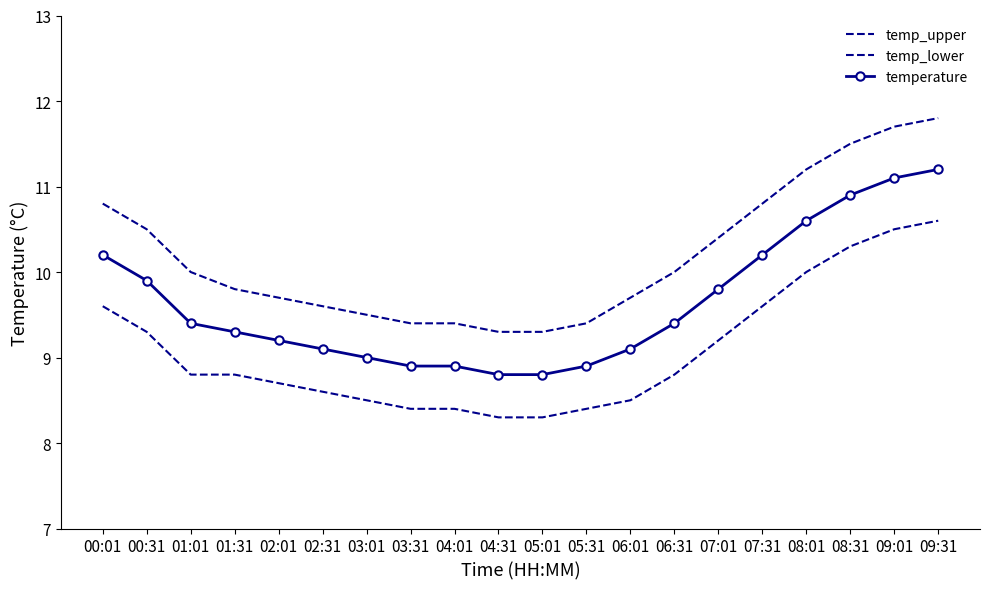

Reading left to right, transcribe all the data shown in this chart.

temp_upper: 00:01=10.8	00:31=10.5	01:01=10.0	01:31=9.8	02:01=9.7	02:31=9.6	03:01=9.5	03:31=9.4	04:01=9.4	04:31=9.3	05:01=9.3	05:31=9.4	06:01=9.7	06:31=10.0	07:01=10.4	07:31=10.8	08:01=11.2	08:31=11.5	09:01=11.7	09:31=11.8
temp_lower: 00:01=9.6	00:31=9.3	01:01=8.8	01:31=8.8	02:01=8.7	02:31=8.6	03:01=8.5	03:31=8.4	04:01=8.4	04:31=8.3	05:01=8.3	05:31=8.4	06:01=8.5	06:31=8.8	07:01=9.2	07:31=9.6	08:01=10.0	08:31=10.3	09:01=10.5	09:31=10.6
temperature: 00:01=10.2	00:31=9.9	01:01=9.4	01:31=9.3	02:01=9.2	02:31=9.1	03:01=9.0	03:31=8.9	04:01=8.9	04:31=8.8	05:01=8.8	05:31=8.9	06:01=9.1	06:31=9.4	07:01=9.8	07:31=10.2	08:01=10.6	08:31=10.9	09:01=11.1	09:31=11.2